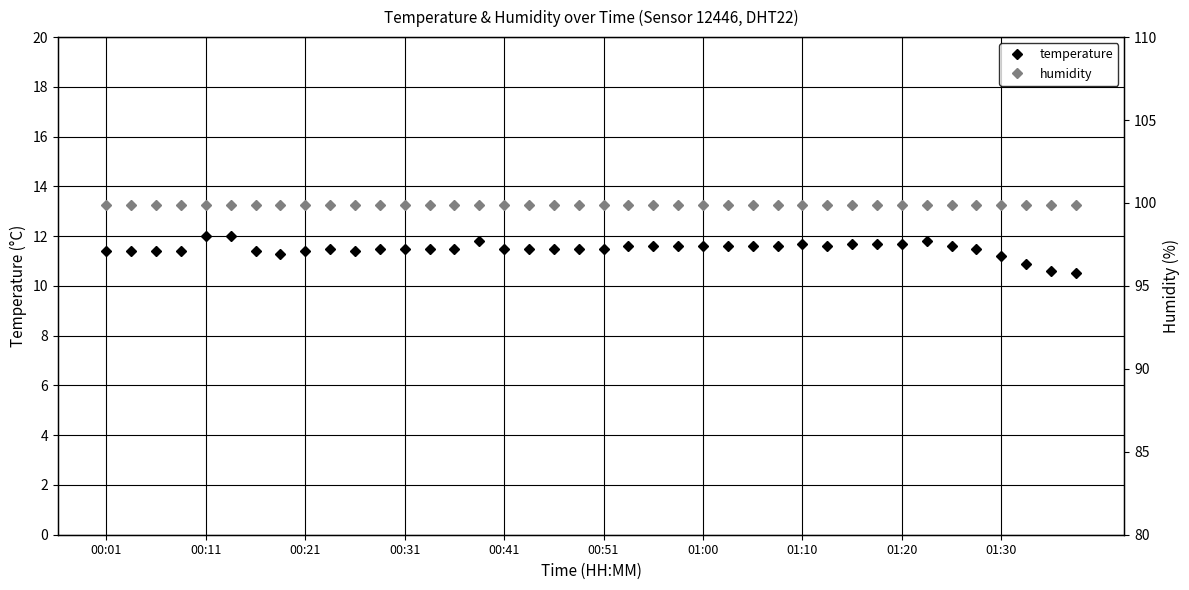

True or false: temperature has more than 0 points higher than both neighbors.

True